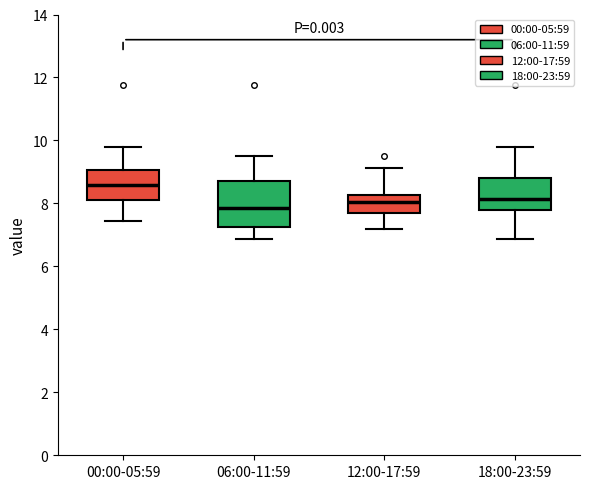

Reading left to right, transcribe this box plot: for each box, give where its median line is, the range the box spans, and where its two whiskers end, as read against the y-axis. The values are not printed on the chart, so give them approximately, as read against the axis.

00:00-05:59: median 8.6, box 8.0 to 9.0, whiskers 7.4 to 9.8
06:00-11:59: median 7.8, box 7.2 to 8.8, whiskers 6.8 to 9.6
12:00-17:59: median 8.0, box 7.8 to 8.2, whiskers 7.2 to 9.2
18:00-23:59: median 8.2, box 7.8 to 8.8, whiskers 6.8 to 9.8